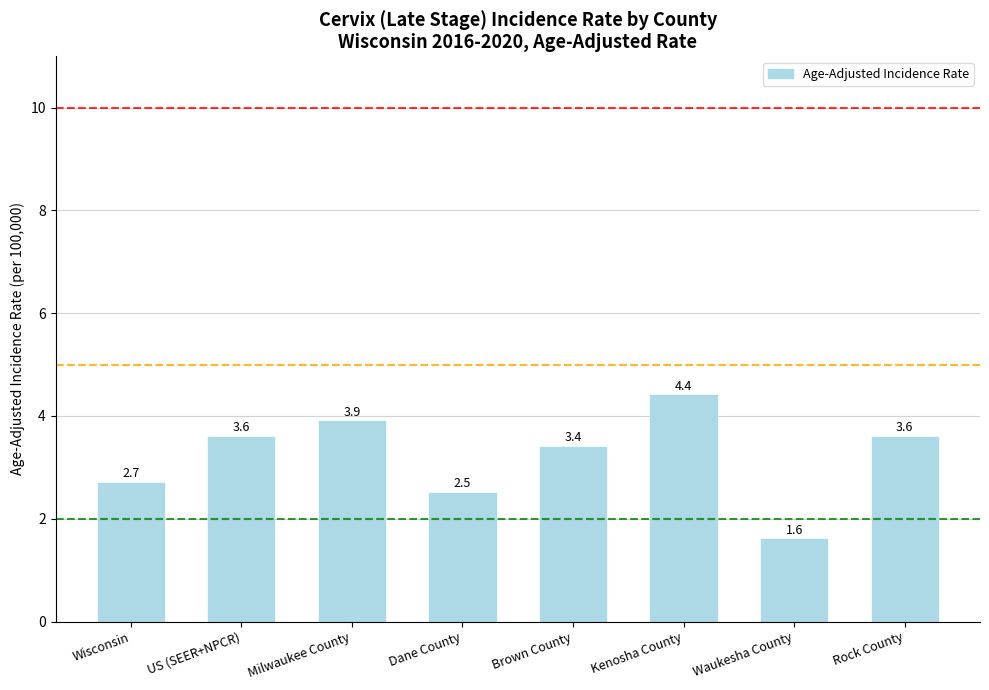

Which category has the highest value across all series?

Kenosha County